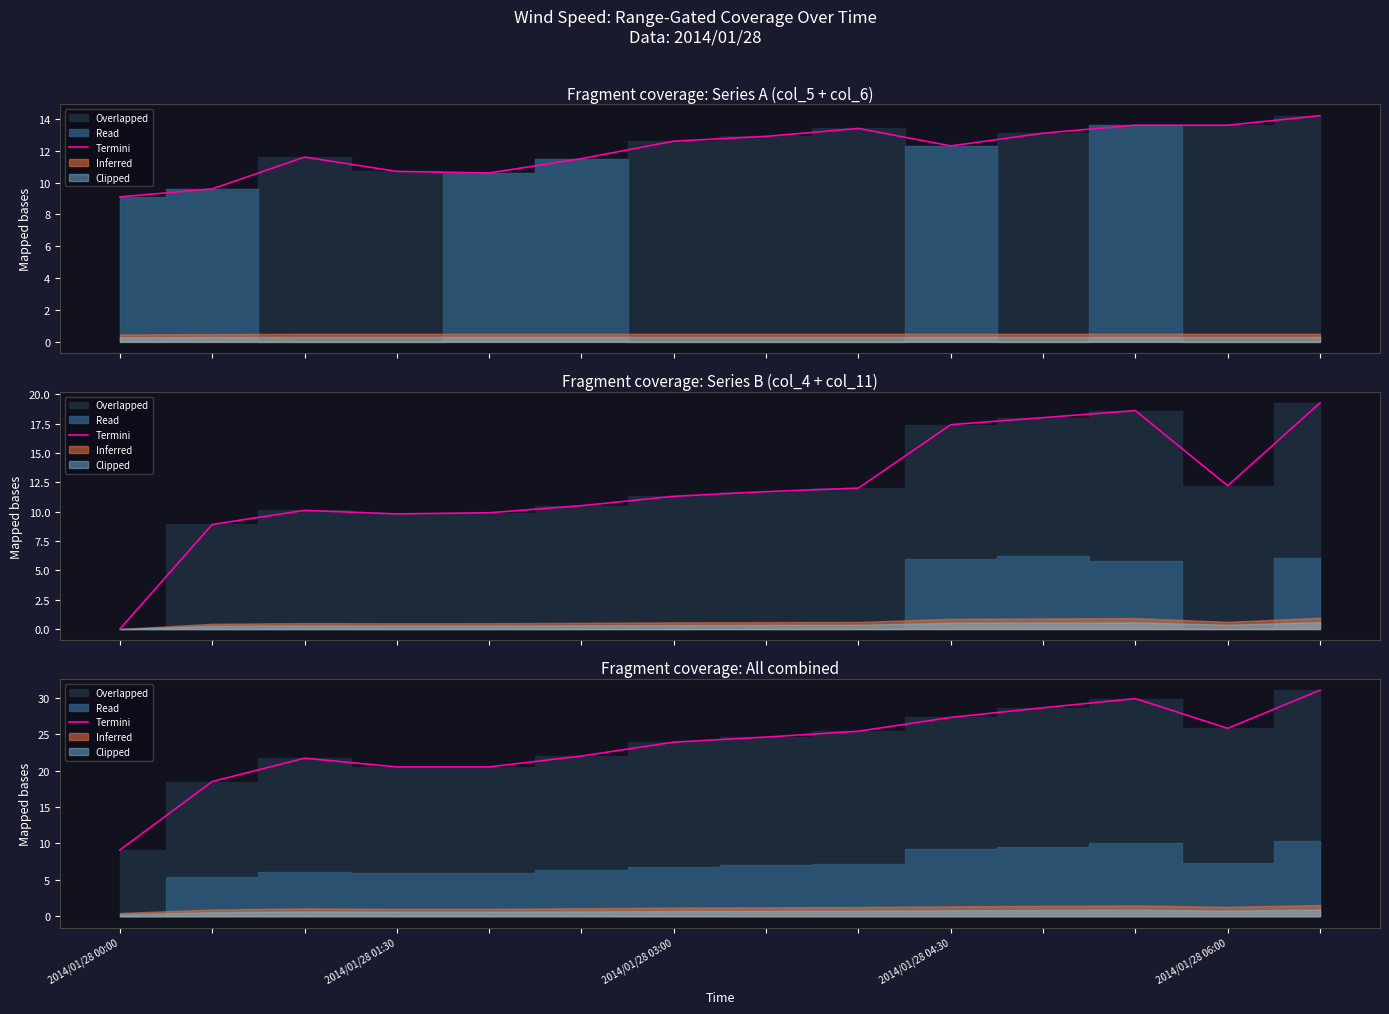

What is the greatest value displayed?

31.0